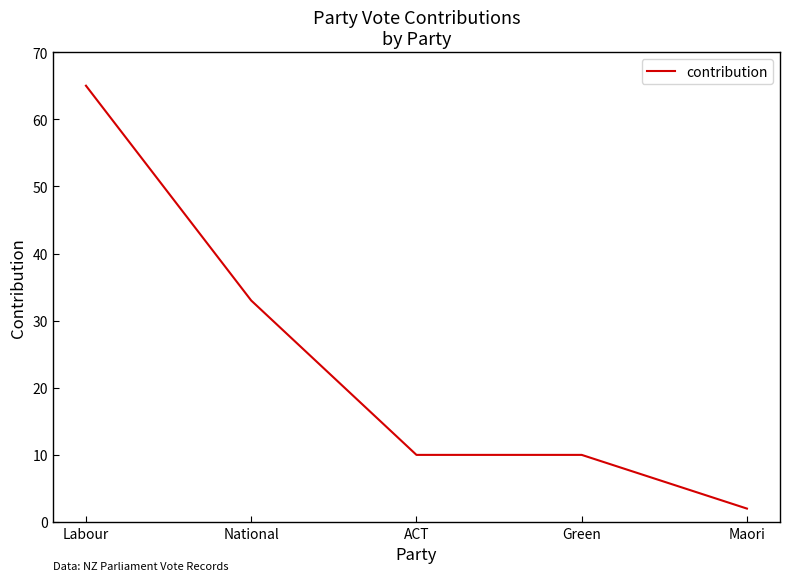

What position from the left is ACT?

3